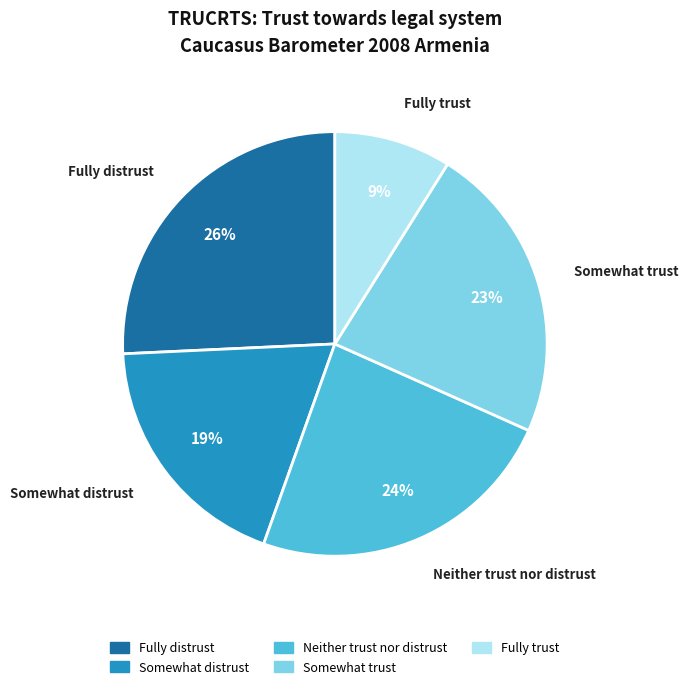

Is there any slice that represents more than half of the pie?

No